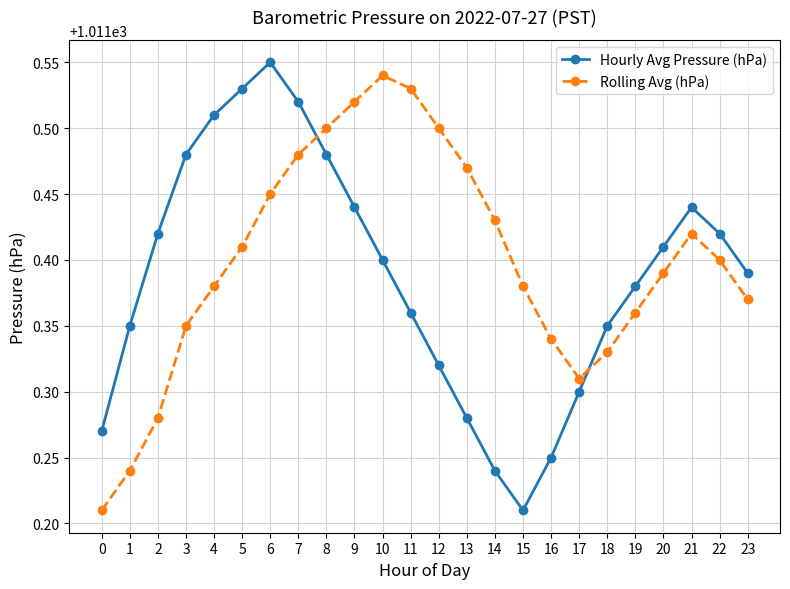

What is the difference between the highest and lowest values at 12?

0.2